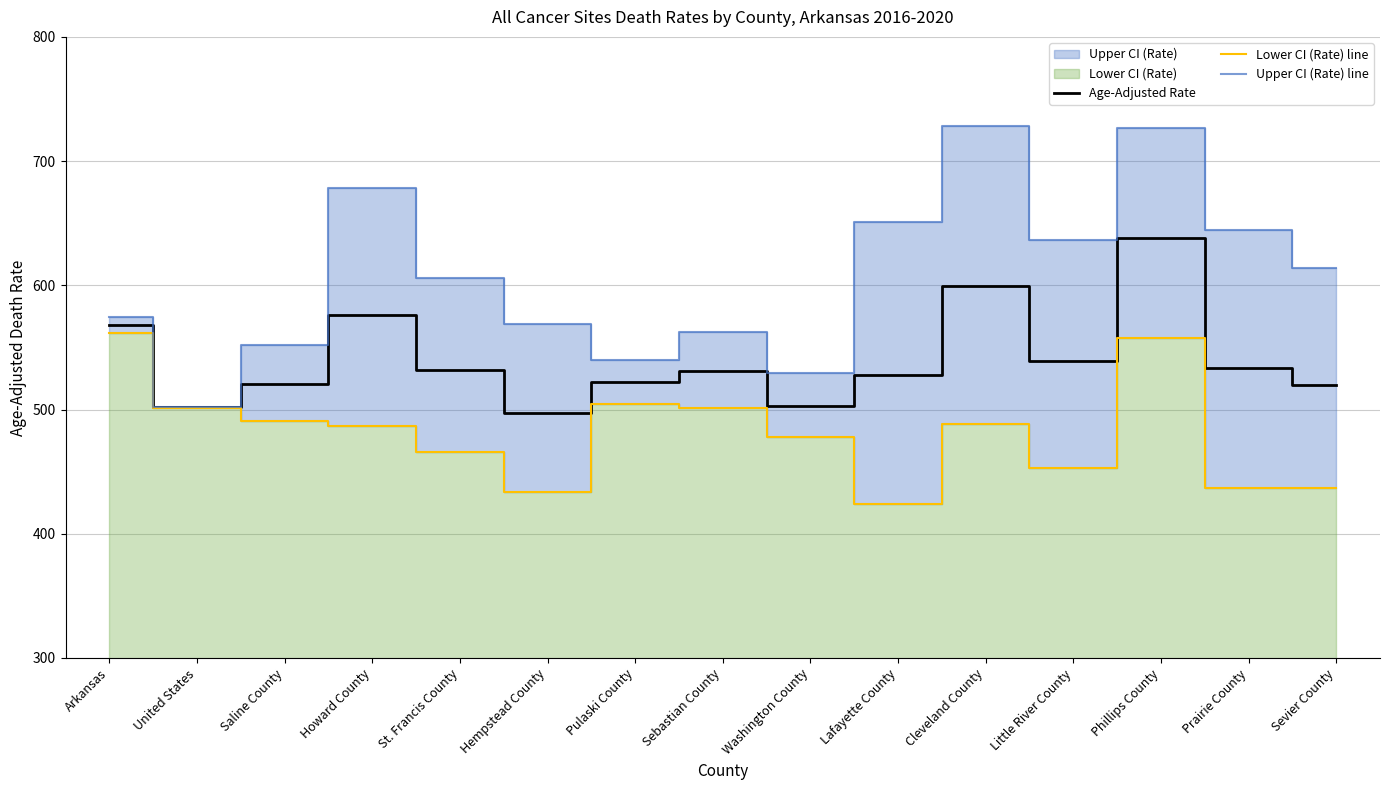

Which series has the largest range (max minus min)?

Upper CI (Rate) line